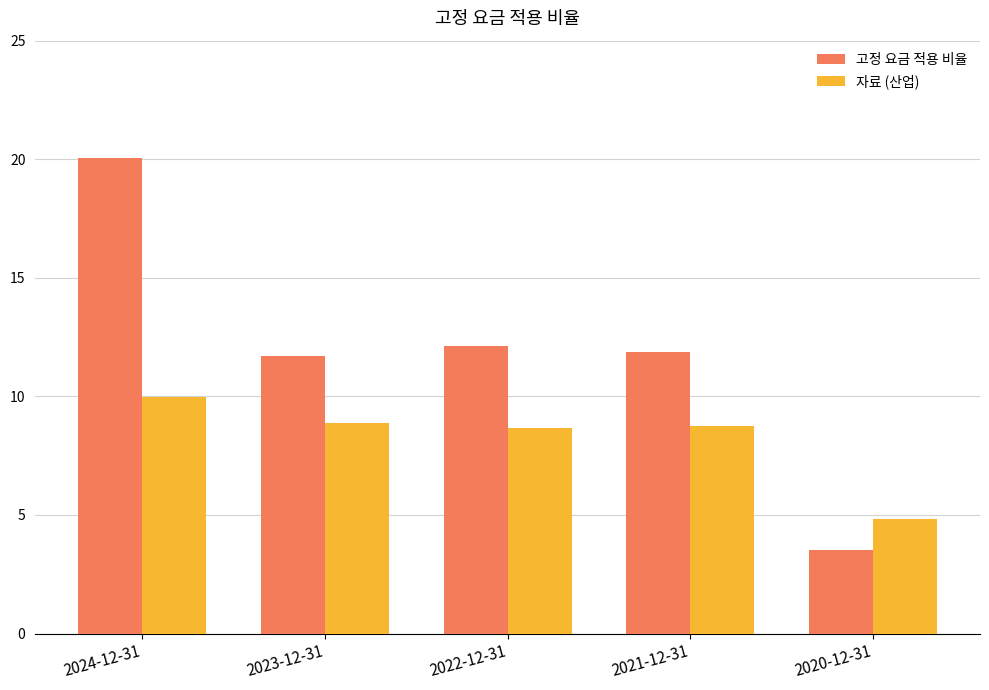

What value does the 자료 (산업) series have at 2020-12-31?

4.8